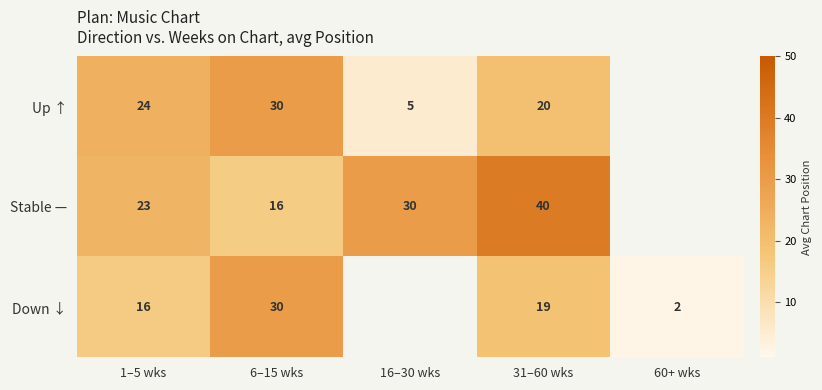

The Up ↑ series shows 24 at 1–5 wks. True or false?

True